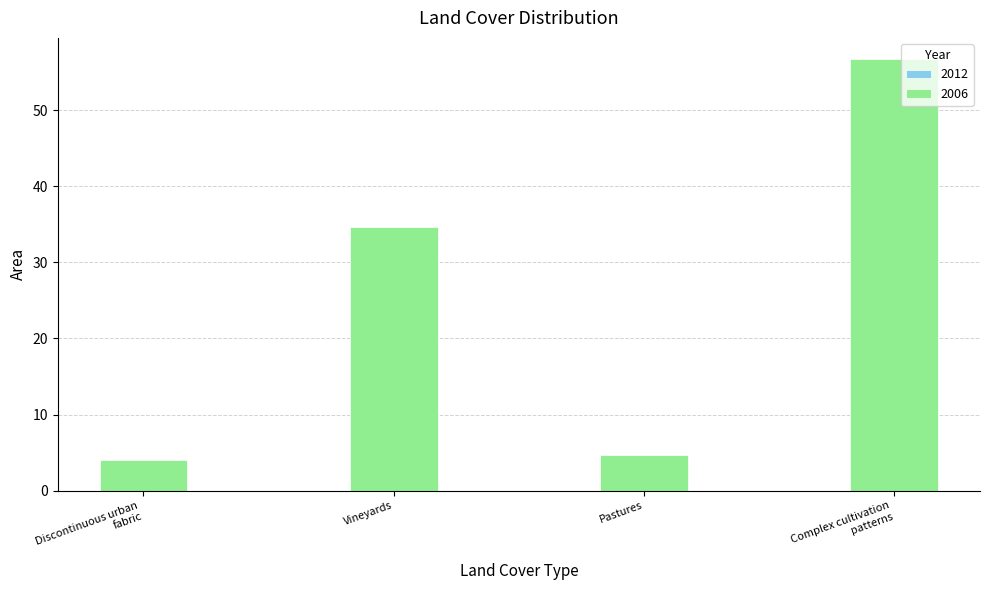

What is the label of the 3rd bar from the left?

Pastures